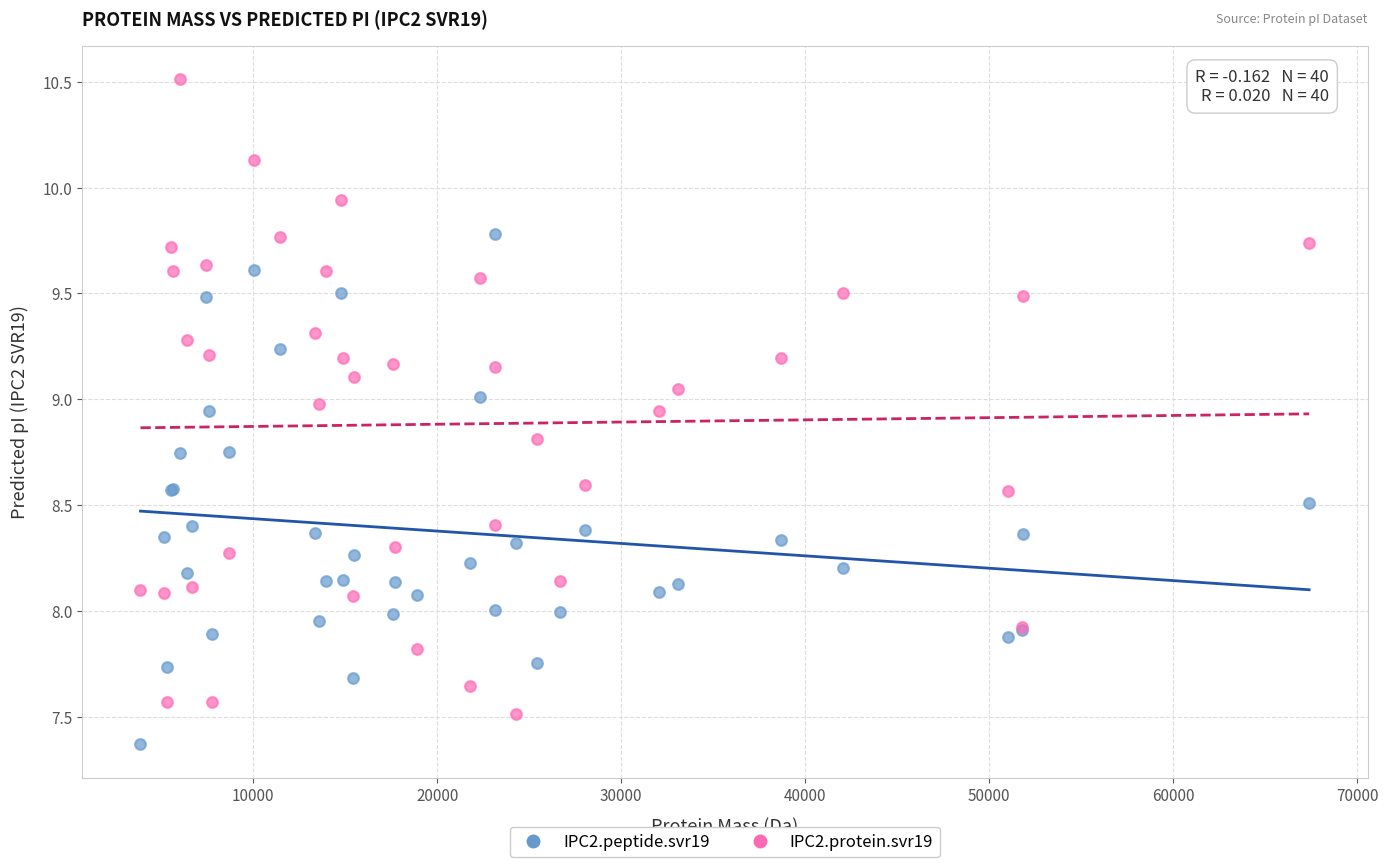

Which series contains the lowest Y value?

IPC2.peptide.svr19